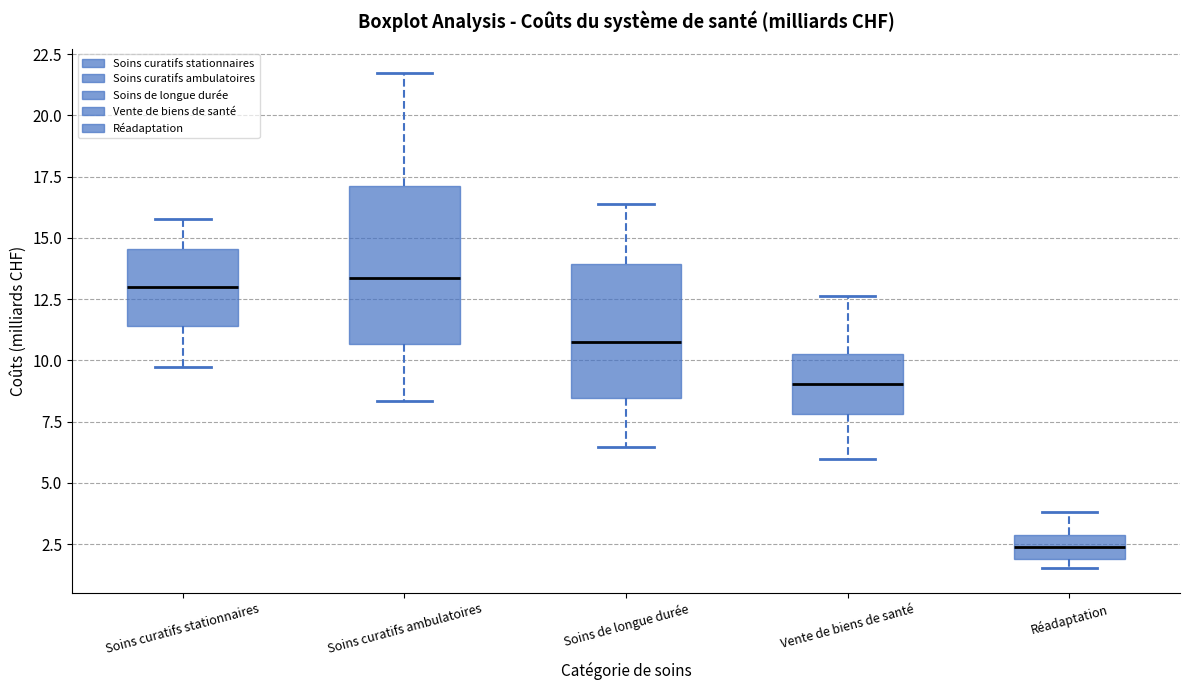

Which box's median line is the lowest?

Réadaptation